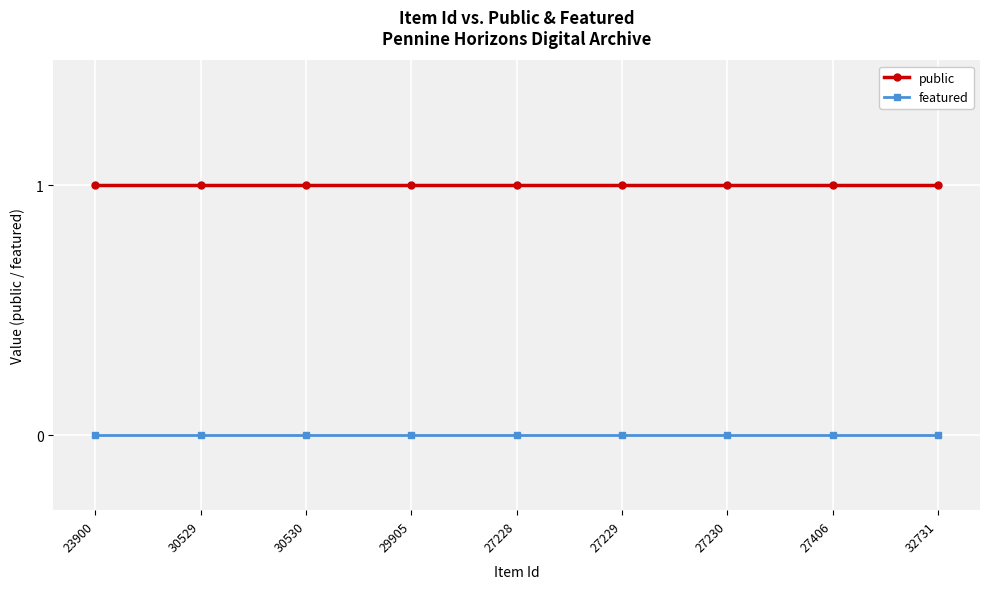

Is the value of featured at 29905 greater than the value of public at 27228?

No